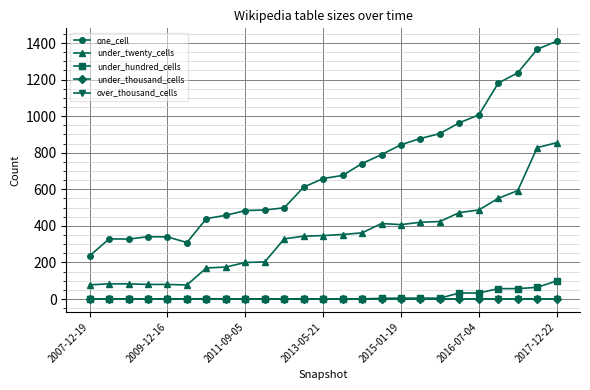

Is this an area chart (filled region under the line)?

No